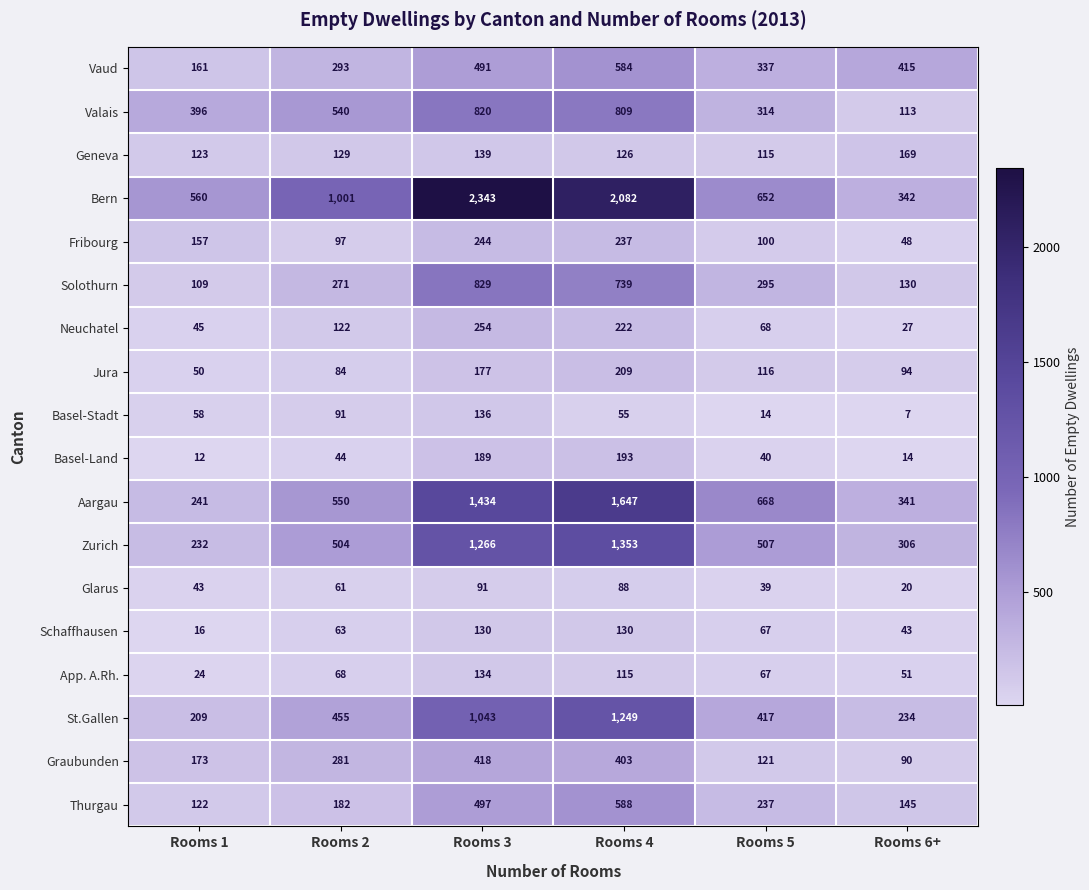

Which series has the widest spread of values?

Bern